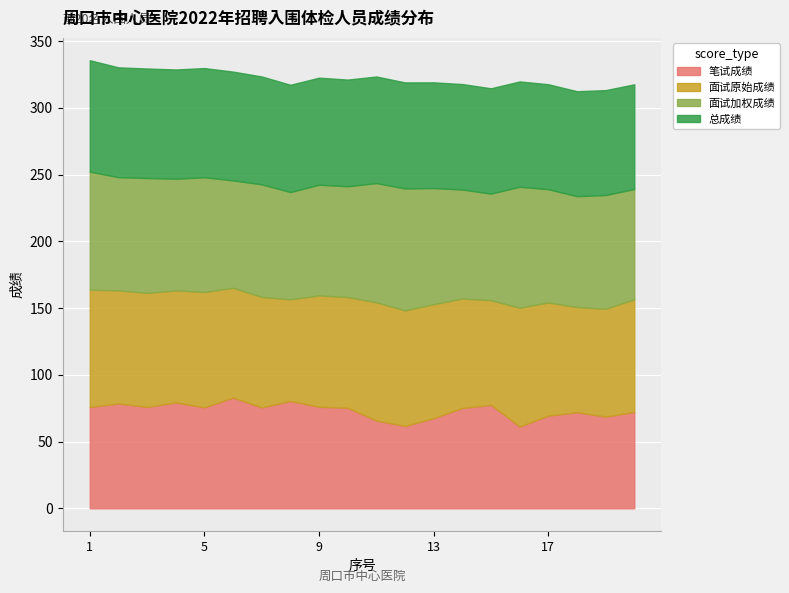

Read the 面试加权成绩 value at 6.

80.5